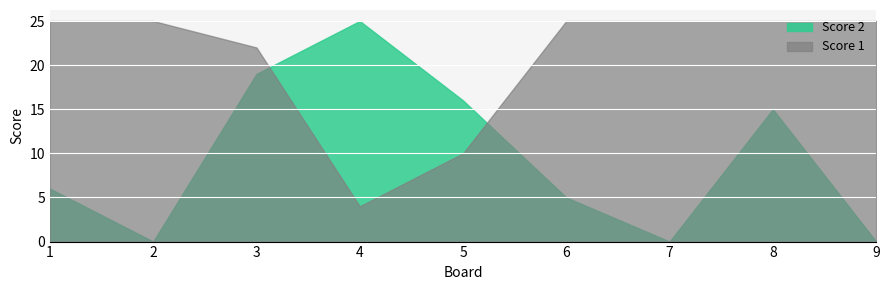

What is the sum of all Score 1 values?

186